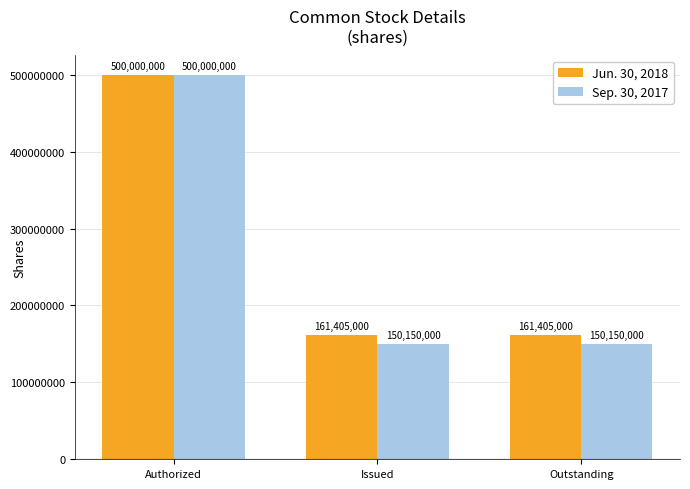

Is the value of Jun. 30, 2018 at Authorized greater than the value of Sep. 30, 2017 at Outstanding?

Yes